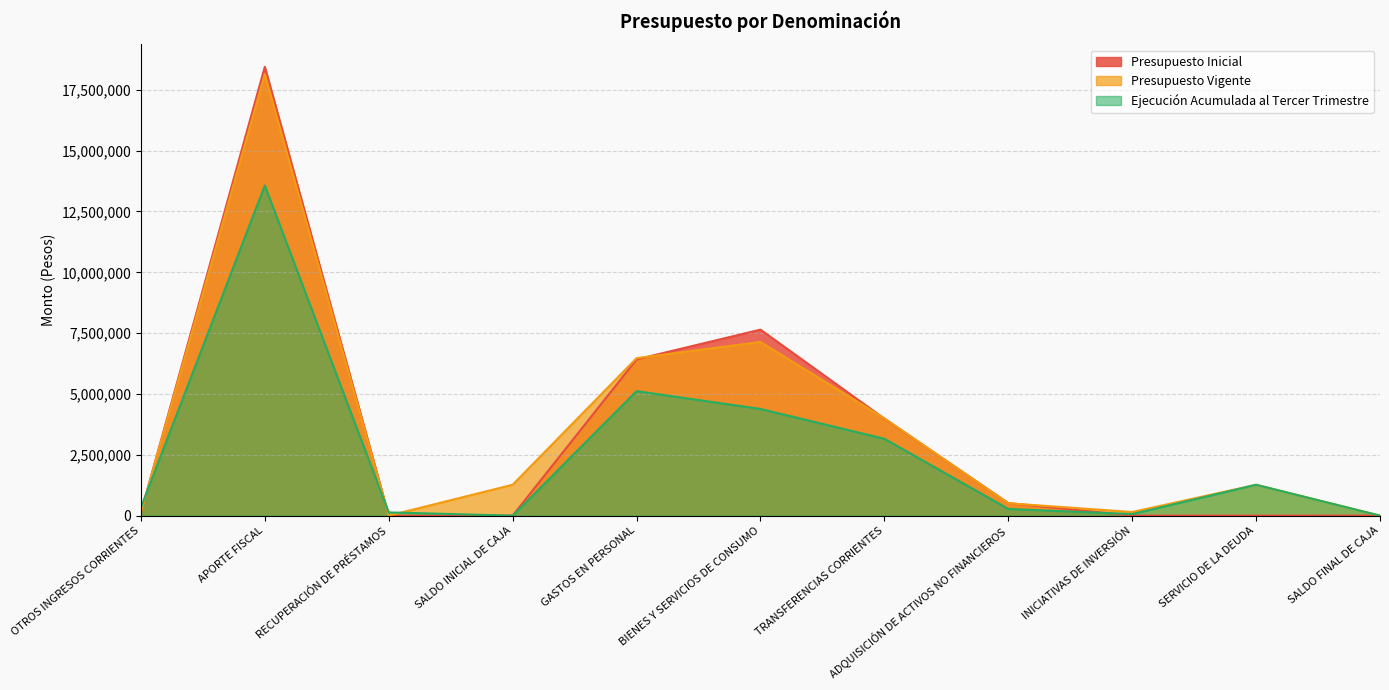

Where is the first local minimum for Presupuesto Vigente?

RECUPERACIÓN DE PRÉSTAMOS